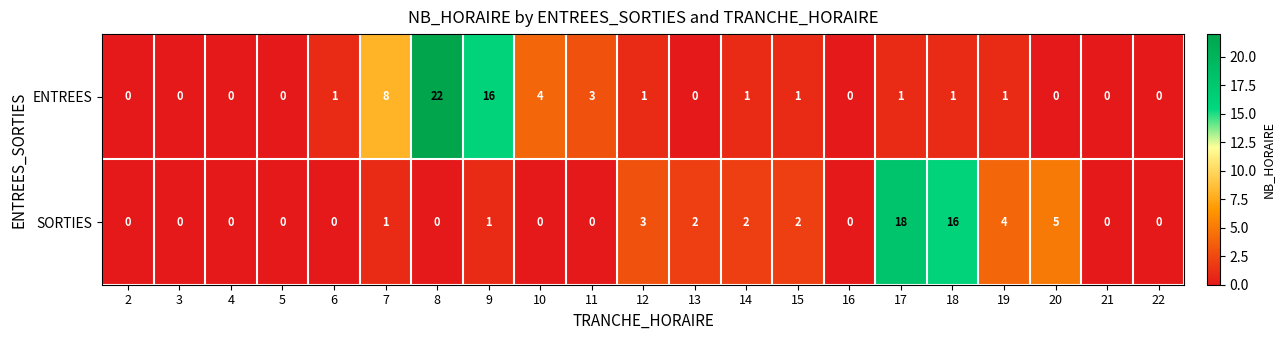

What is the maximum value shown in the chart?

22